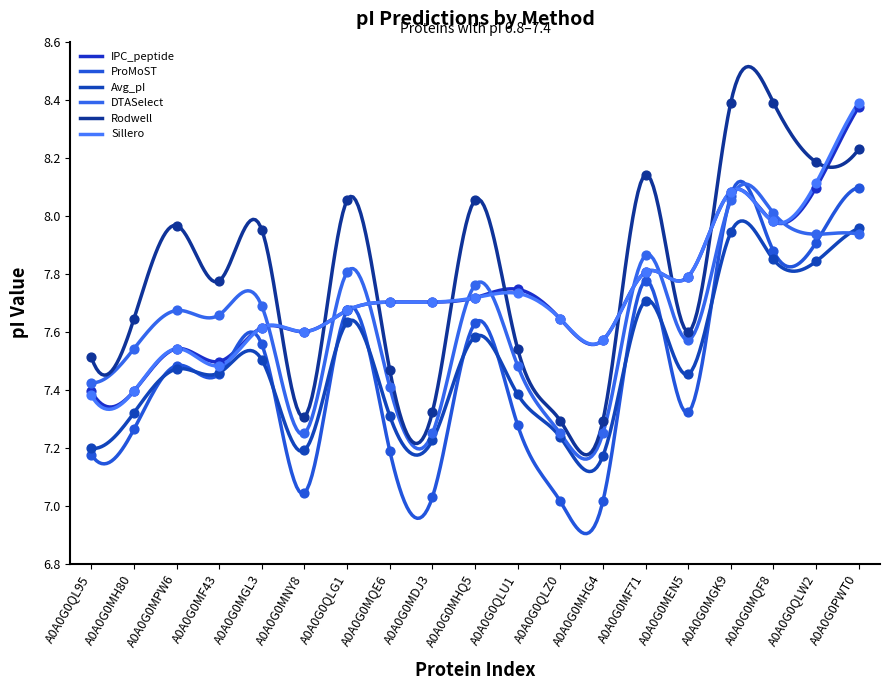

What is the total value across all series at A0A0G0MPW6?

45.7